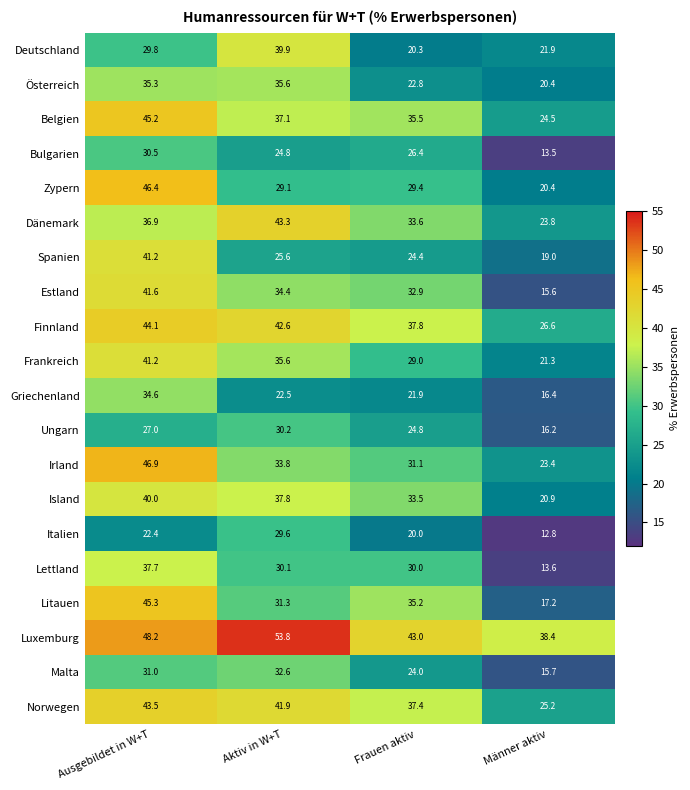

How many series are shown in this chart?

20